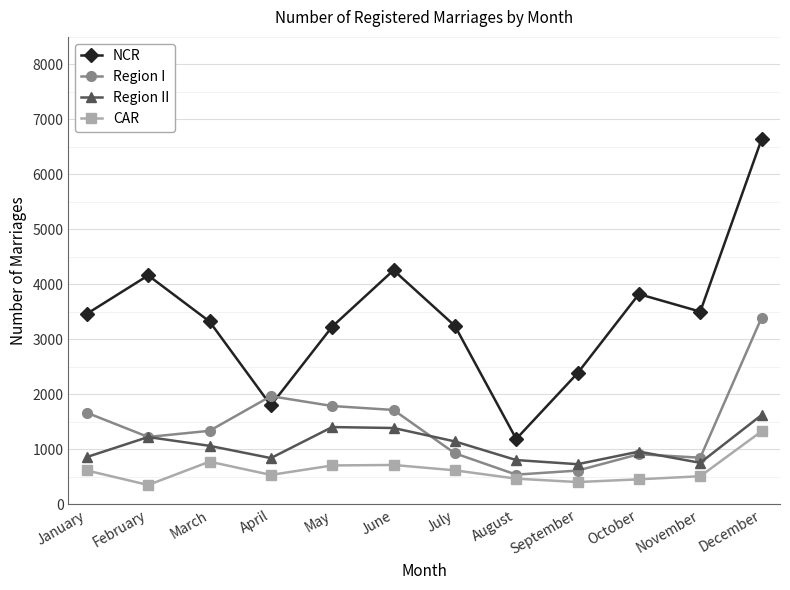

True or false: NCR and Region II intersect in this chart.

False